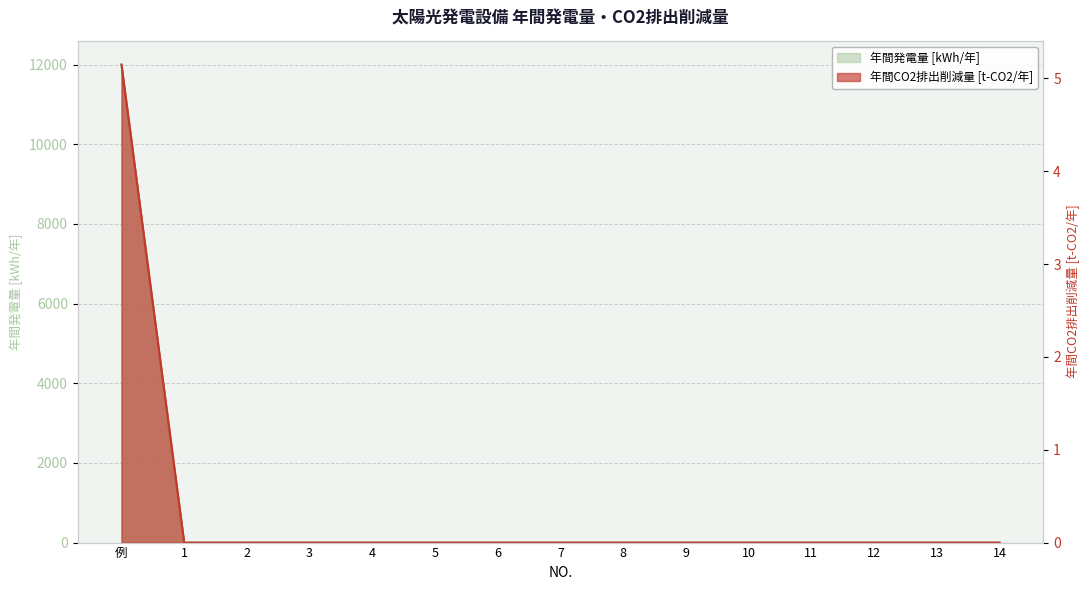

Which category has the lowest value in the 年間発電量 [kWh/年] series?

1